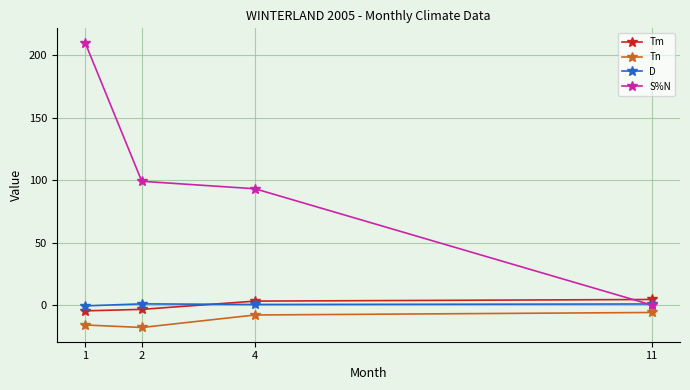

Is the value of S%N at 1 greater than the value of D at 2?

Yes